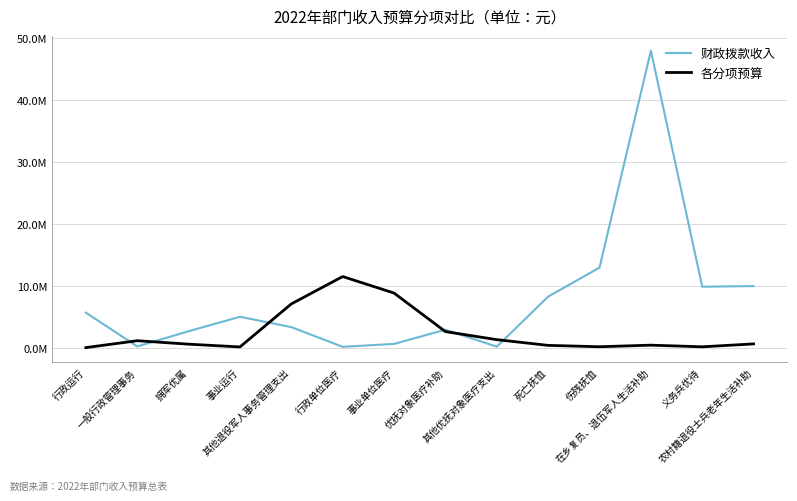

What is the spread (max minus min) of values at 义务兵优待?

9708100